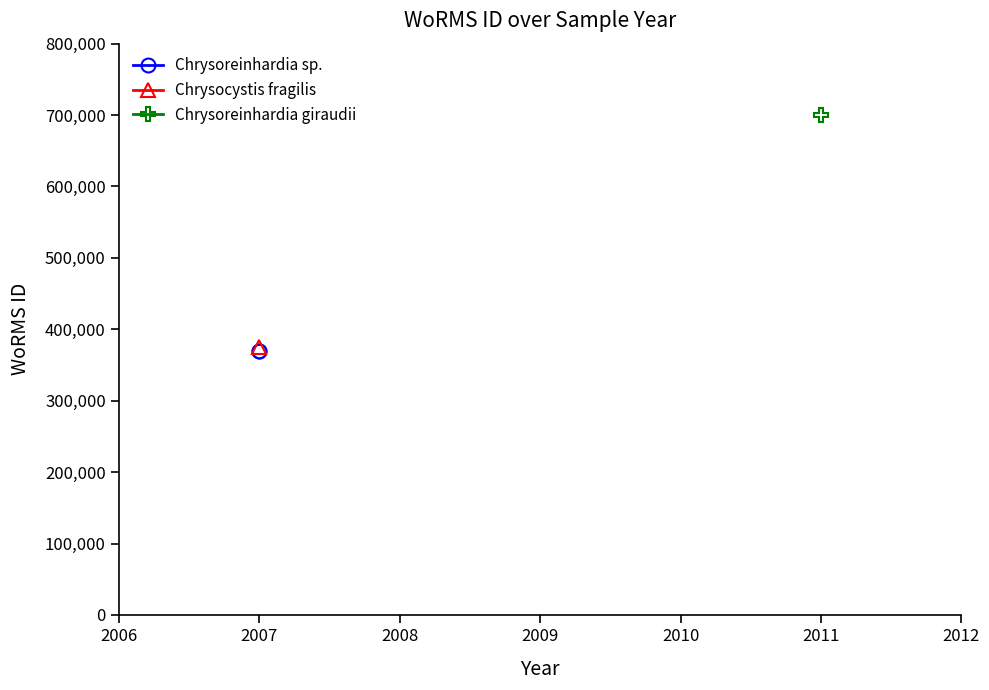

True or false: the data shows 369489 at 2007-09-12.

True